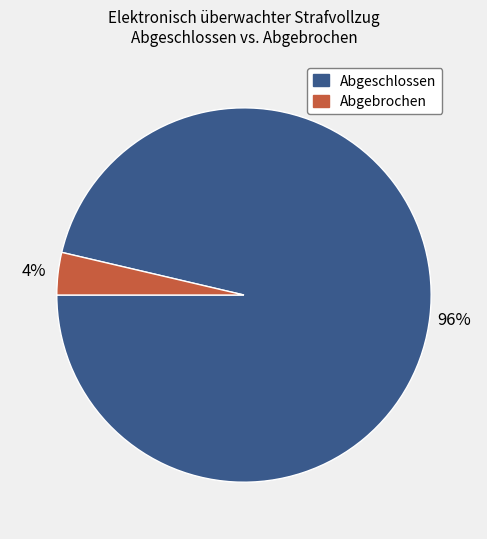

Is there a majority slice in this chart?

Yes